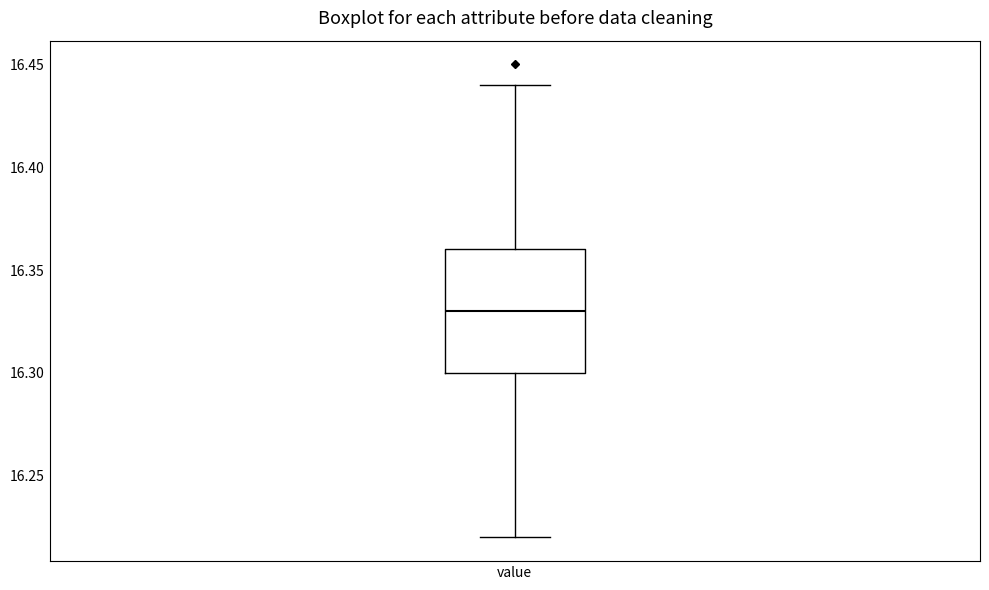

Where does the median line of the box for value sit on the y-axis? The values are not printed on the chart, so give them approximately, as read against the axis.

16.33